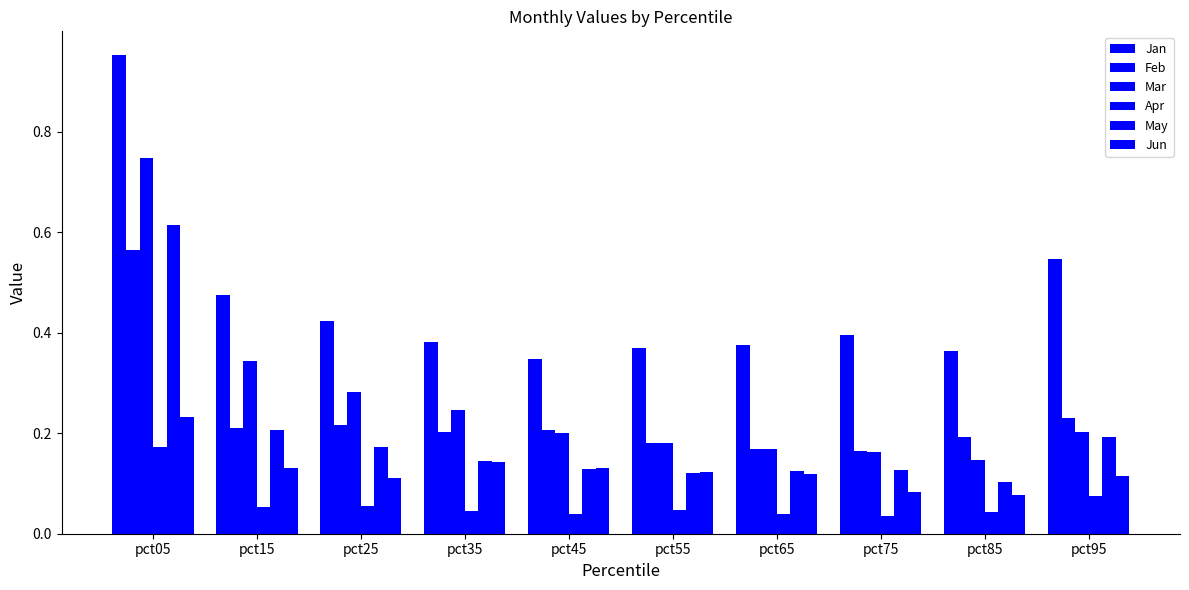

Are the bars horizontal?

No